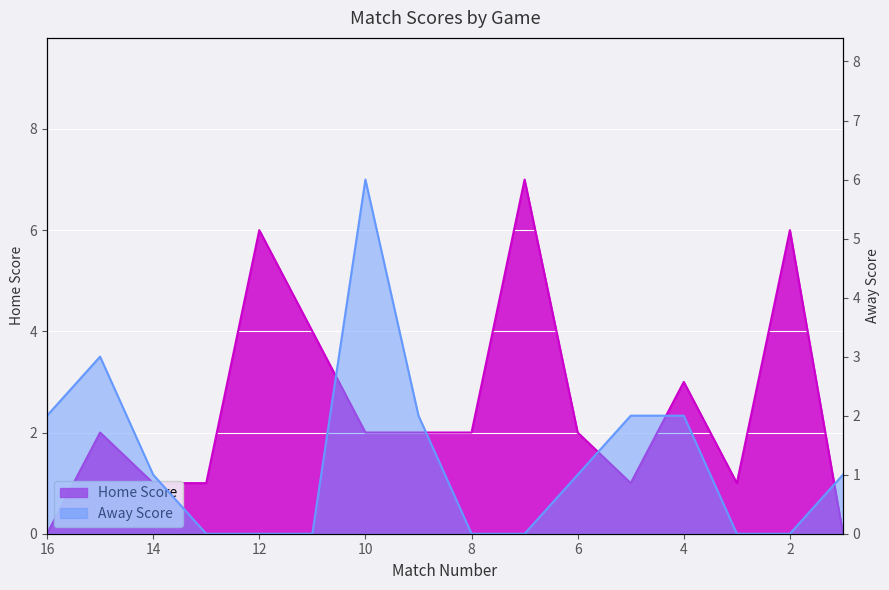

Which series has the largest total across all categories?

Home Score